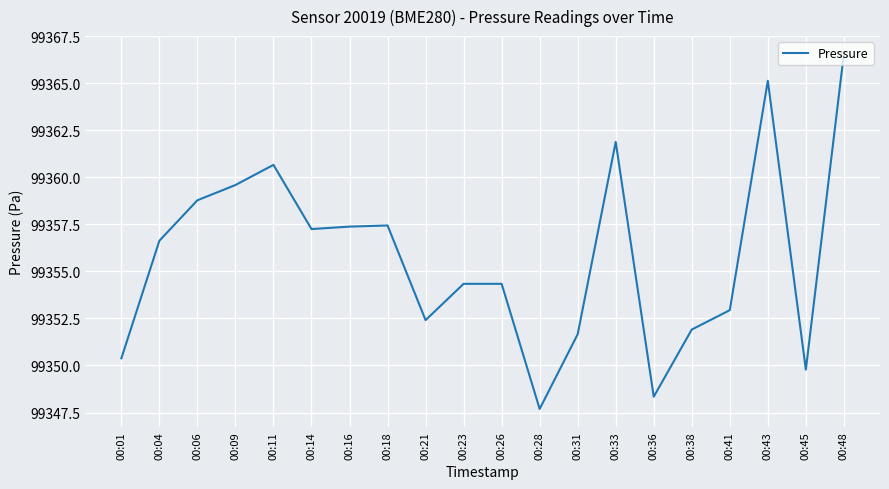

True or false: the data shows 131066.5 at 00:04.

False